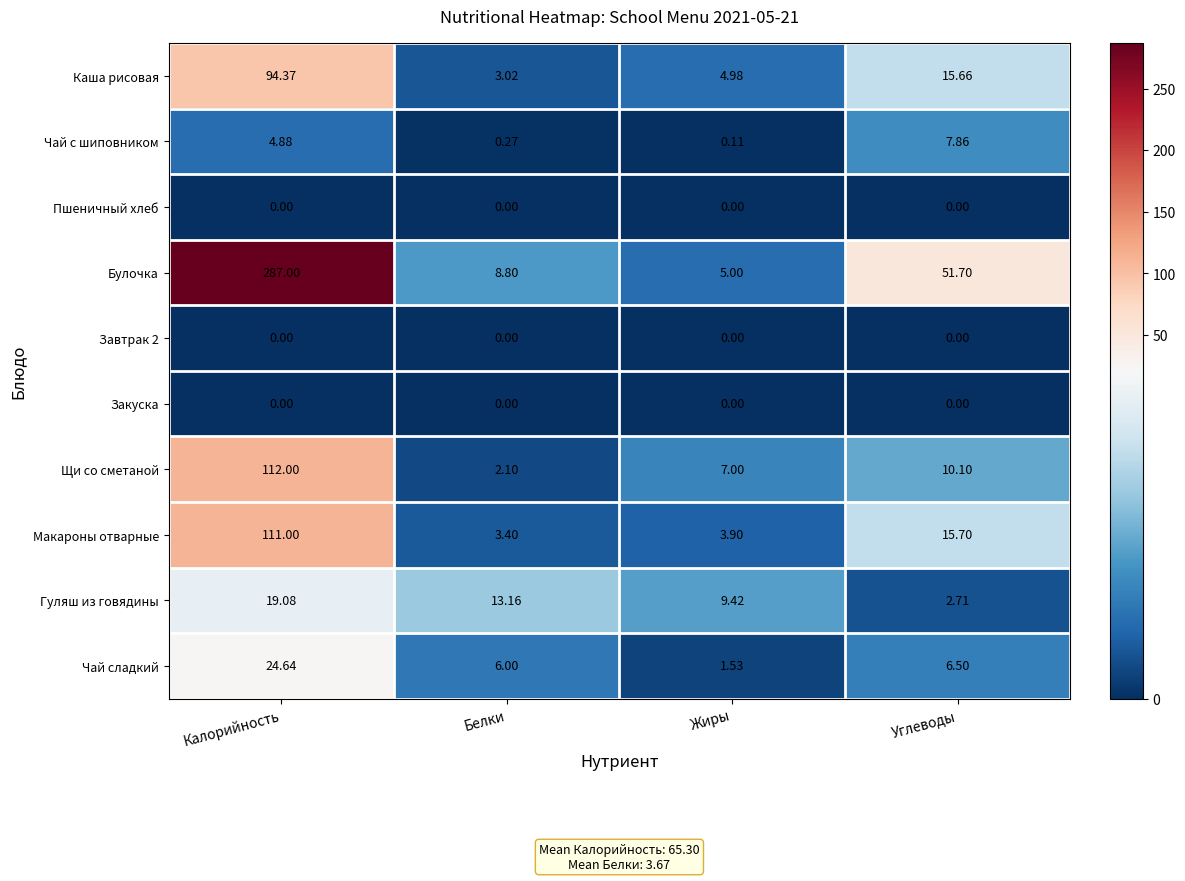

Rank the categories by Булочка value from lowest to highest.

Жиры, Белки, Углеводы, Калорийность